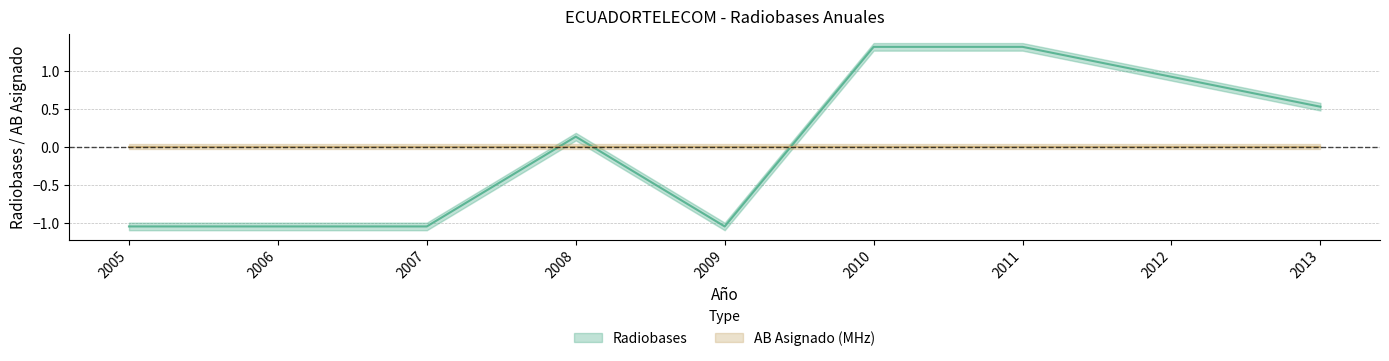

True or false: the data shows 0.5 at 2013.

True